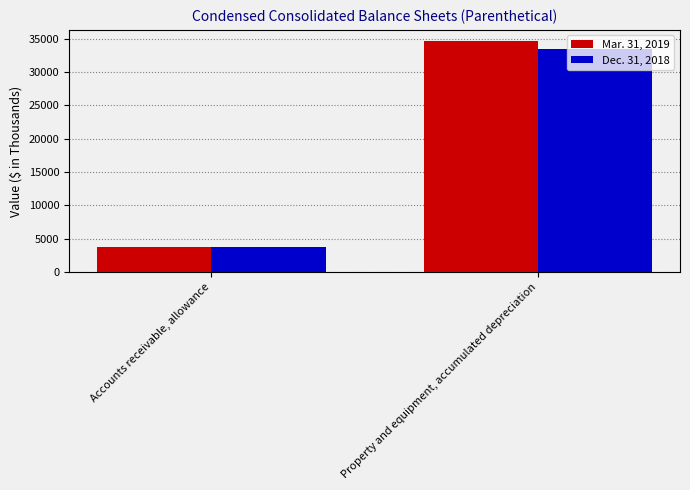

What is the sum of the Mar. 31, 2019 values at Property and equipment, accumulated depreciation and Accounts receivable, allowance?

38393